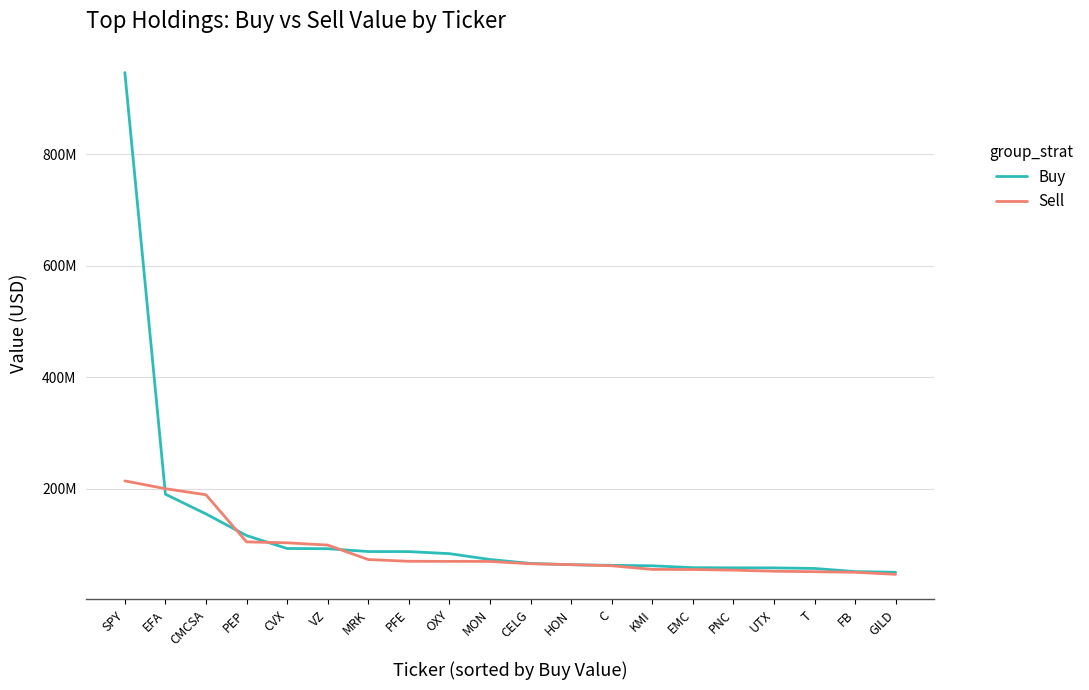

Where do Buy and Sell first cross each other?

SPY and EFA